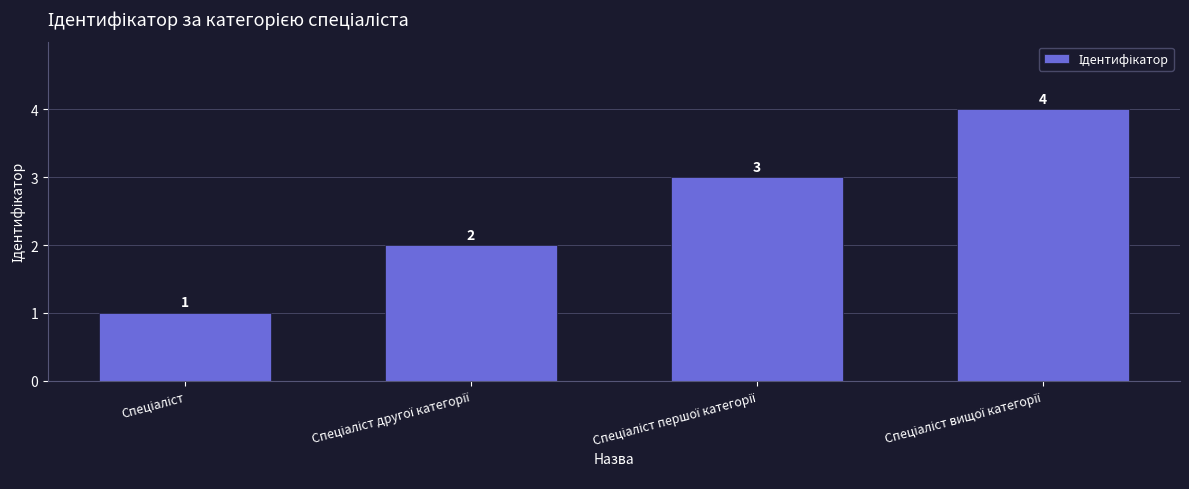

What is the greatest value displayed?

4